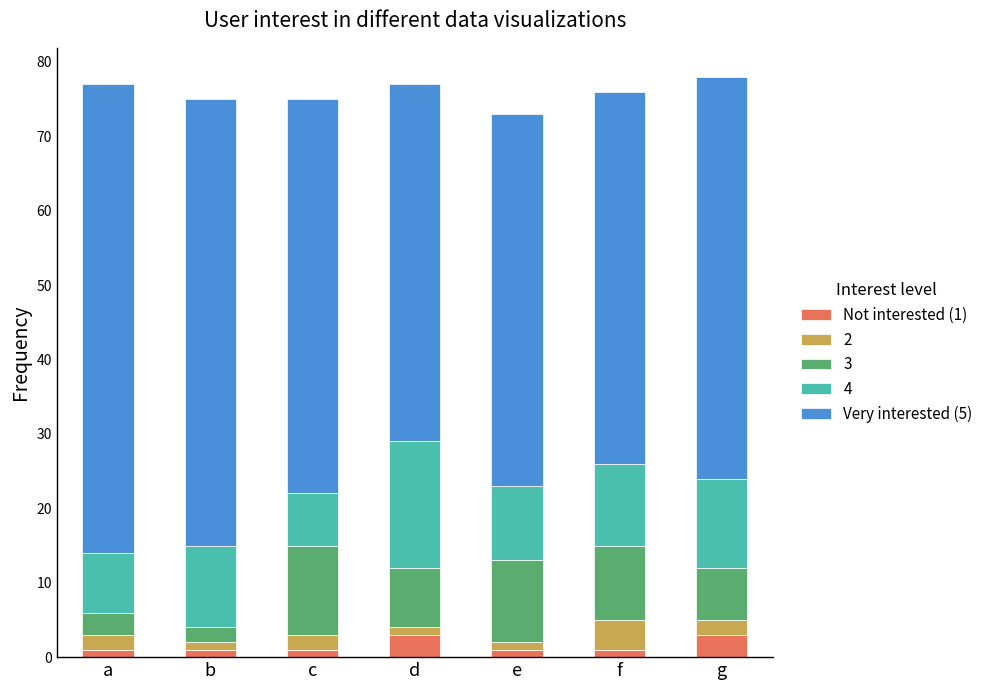

What is the total value across all series at c?

75